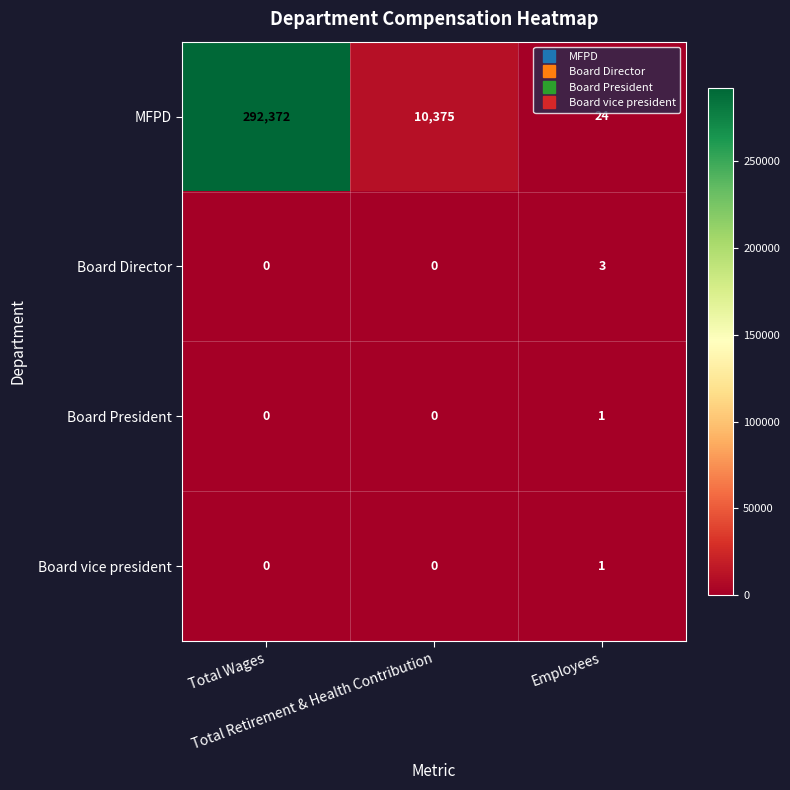

Which series has the largest total across all categories?

MFPD